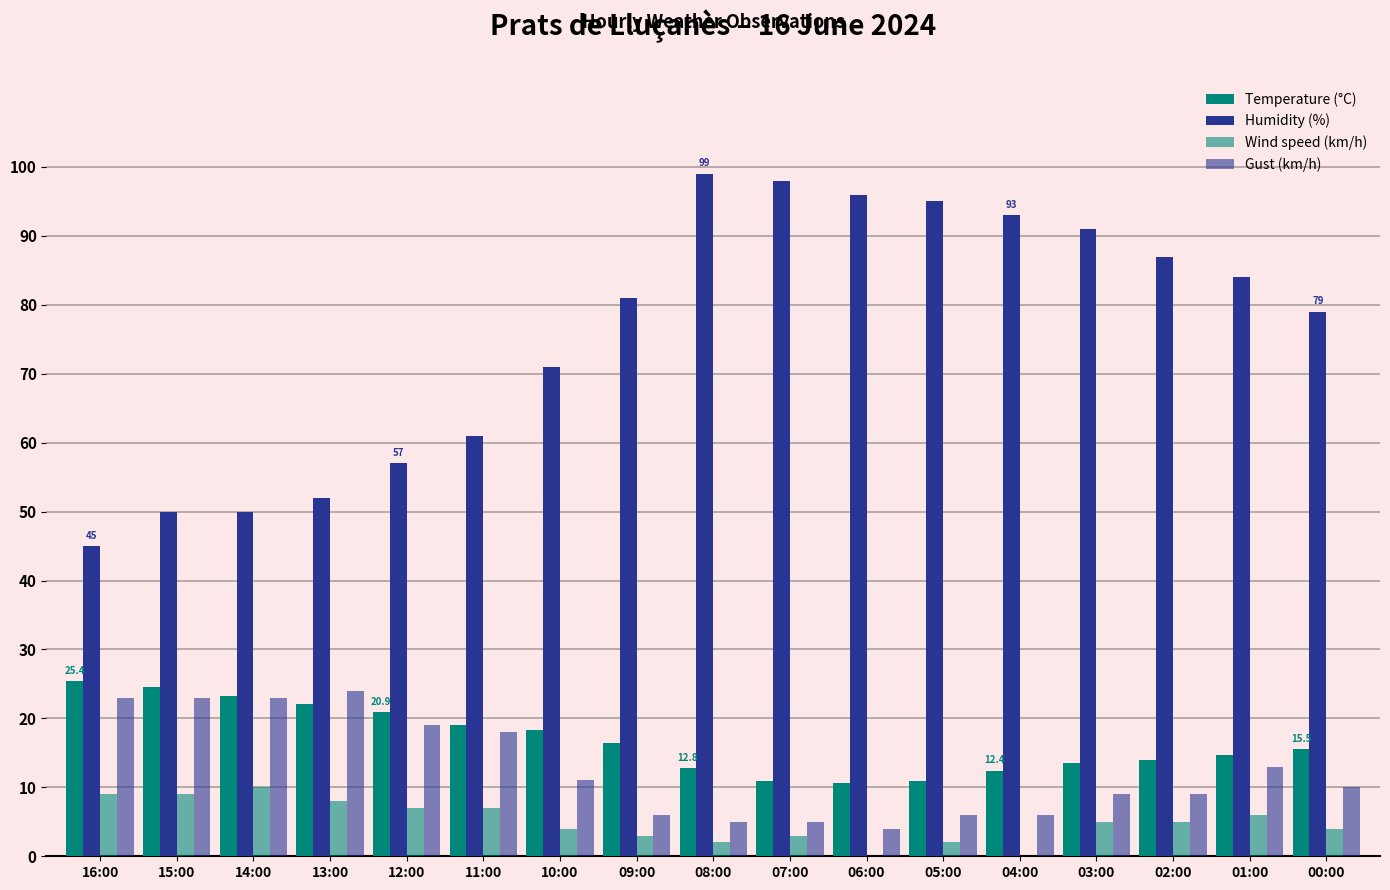

Rank the series by their maximum value, from highest to lowest.

Humidity (%), Temperature (°C), Gust (km/h), Wind speed (km/h)